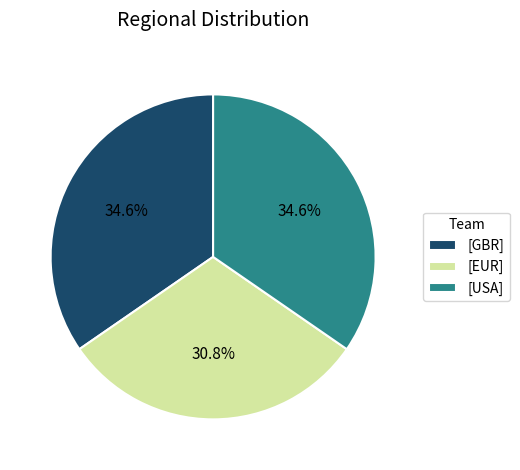

What is the smallest slice in the pie chart?

[EUR]